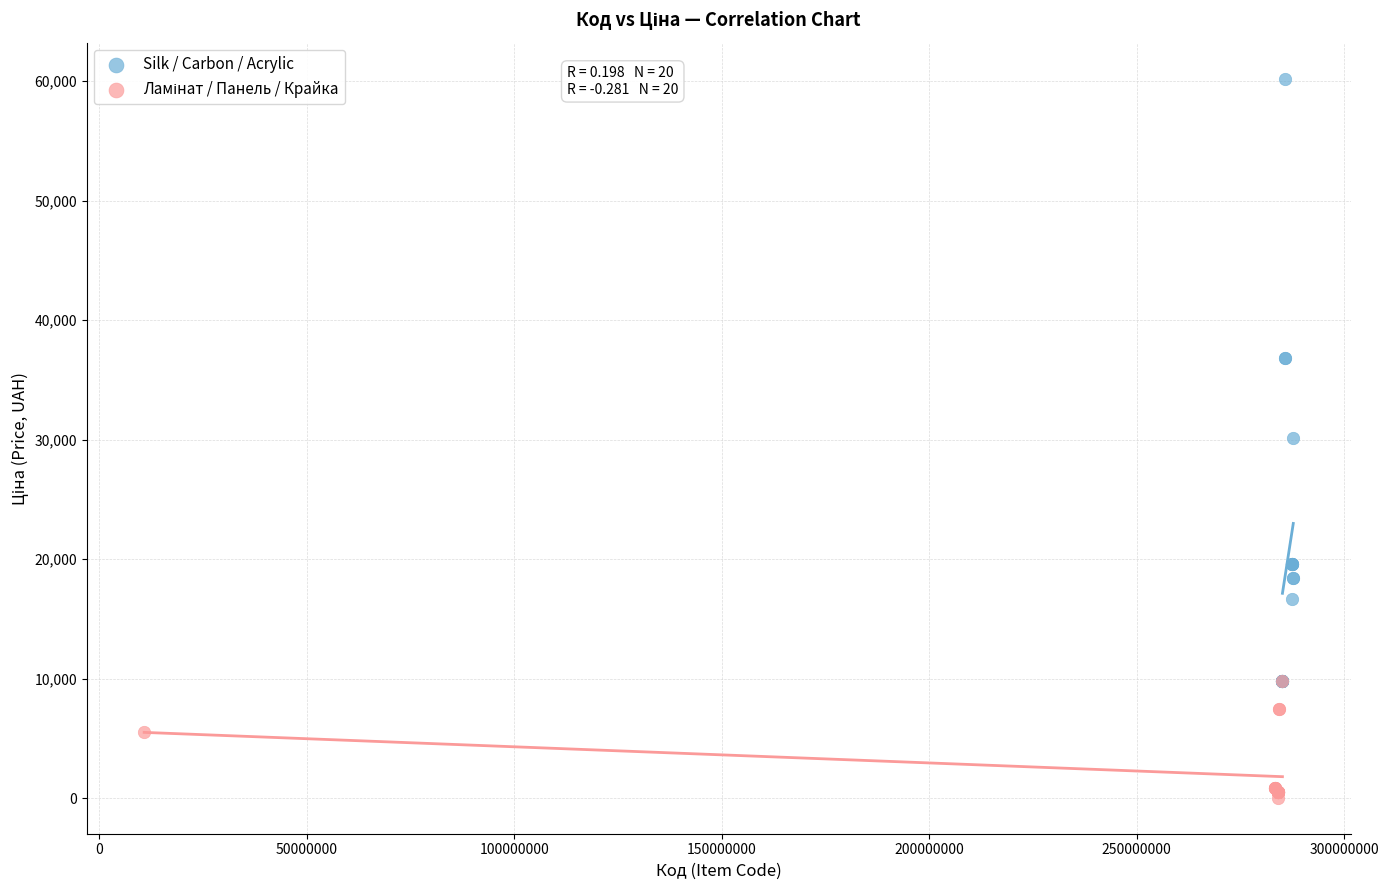

Which series contains the highest Y value?

Silk / Carbon / Acrylic